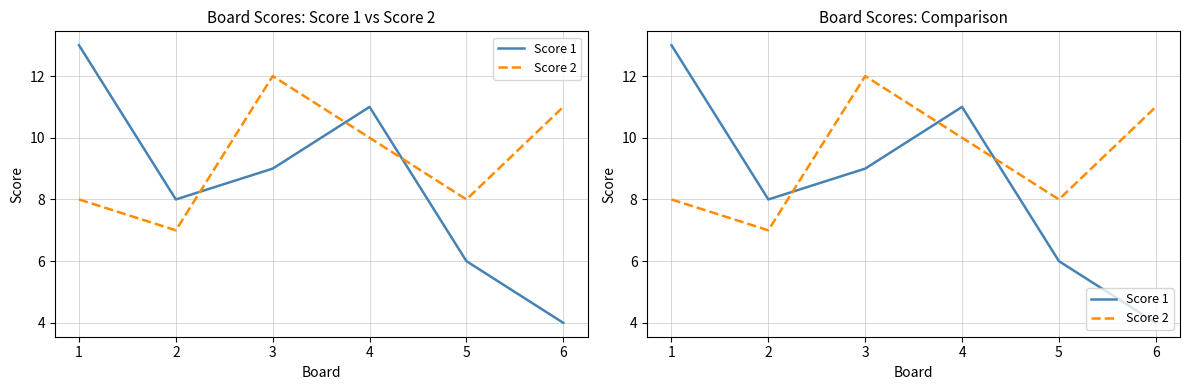

What is the total value across all series at 2?

15